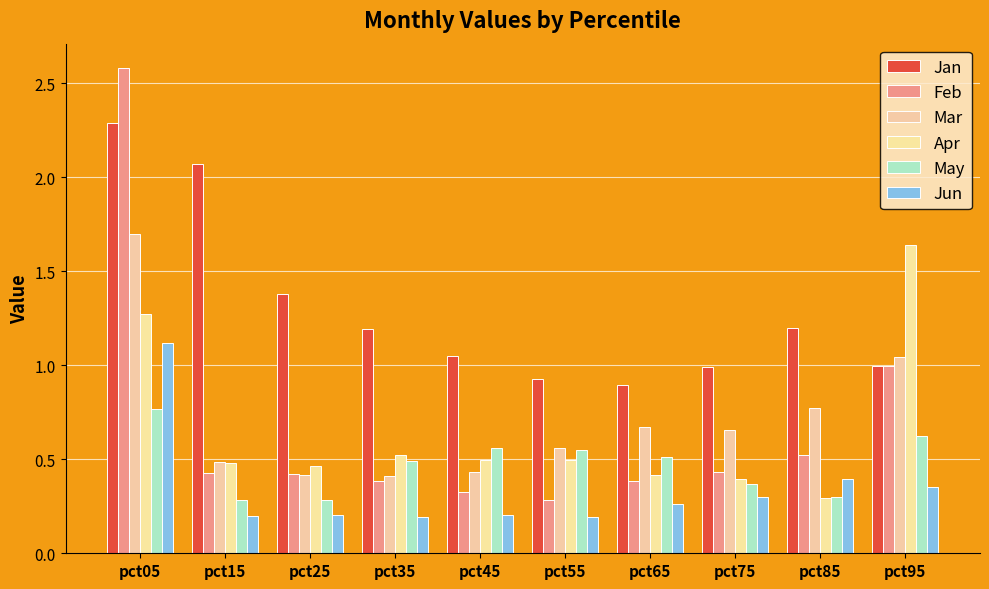

What is the maximum value shown in the chart?

2.6